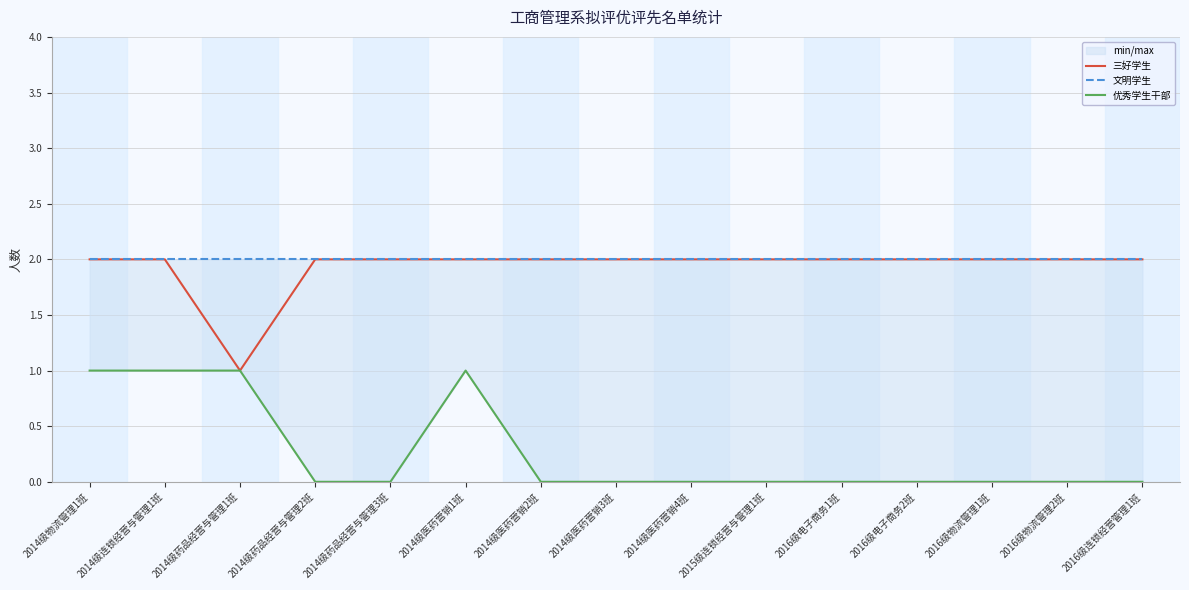

Which series changed the most between 2014级药品经营与管理1班 and 2014级医药营销2班?

三好学生